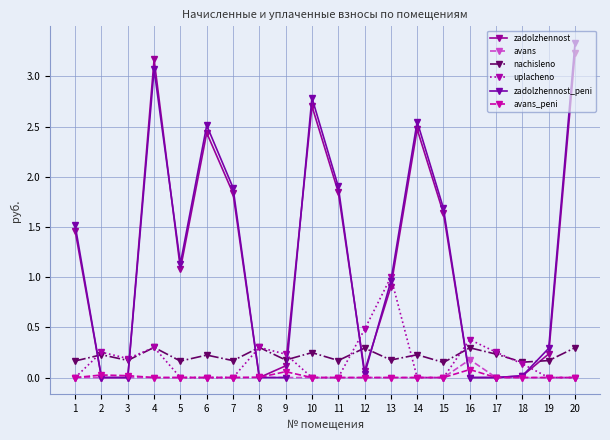

How many data points in zadolzhennost are less than 1?

10